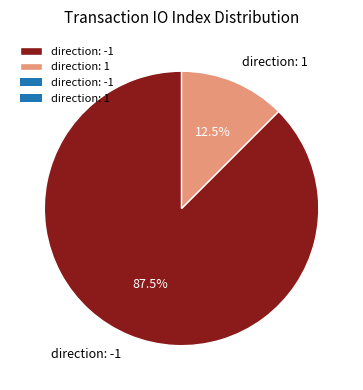

Between direction: -1 and direction: 1, which is larger?

direction: -1